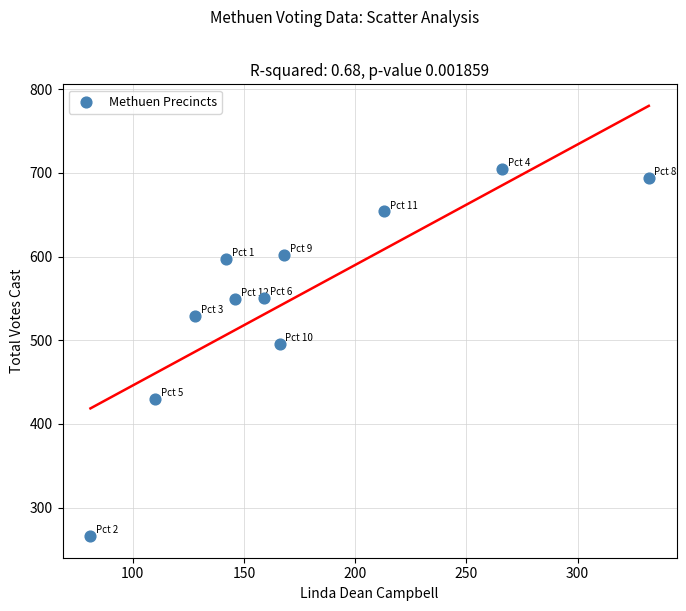

What is the average X value?

174